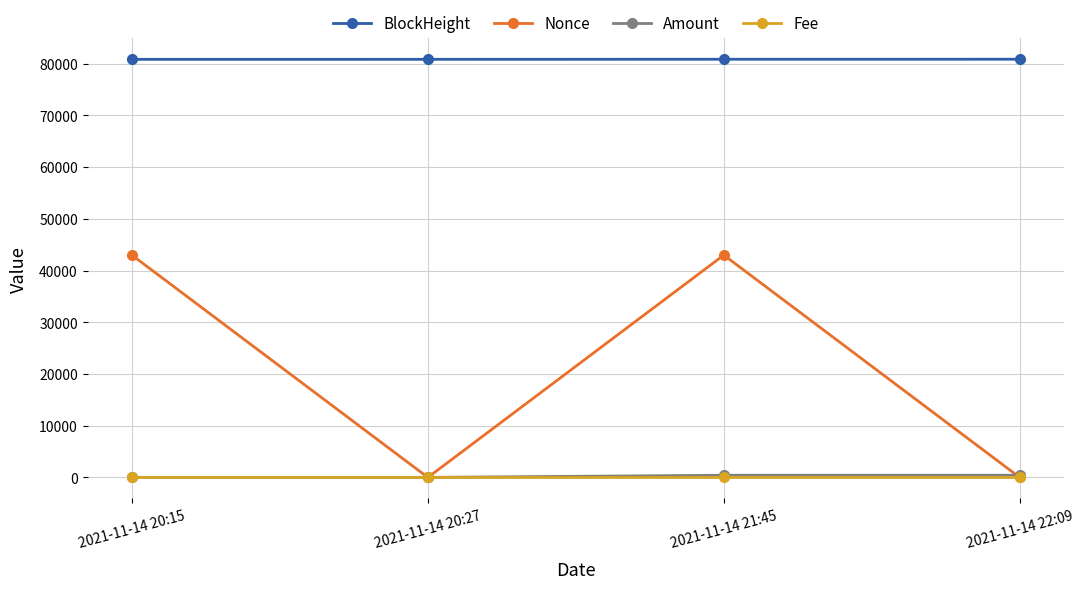

What is the spread (max minus min) of values at 2021-11-14 22:09?

80858.0